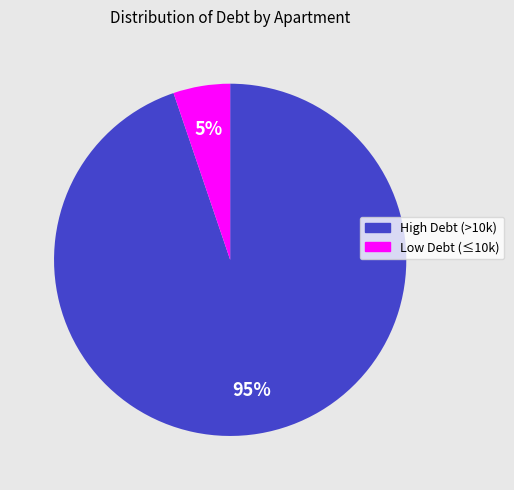

Does any single category account for the majority?

Yes